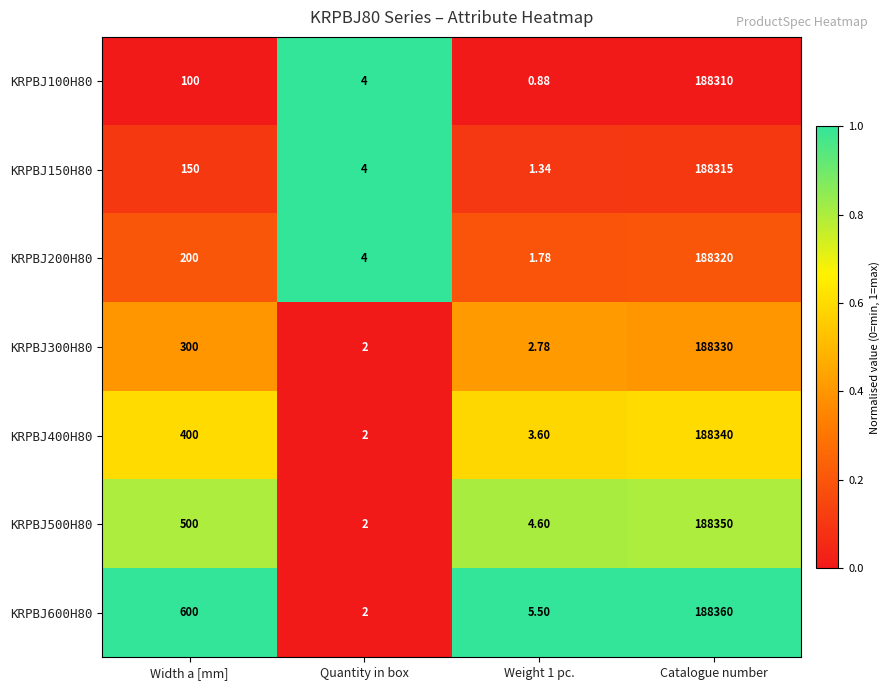

Is the value of KRPBJ600H80 at Quantity in box greater than the value of KRPBJ150H80 at Width a [mm]?

No